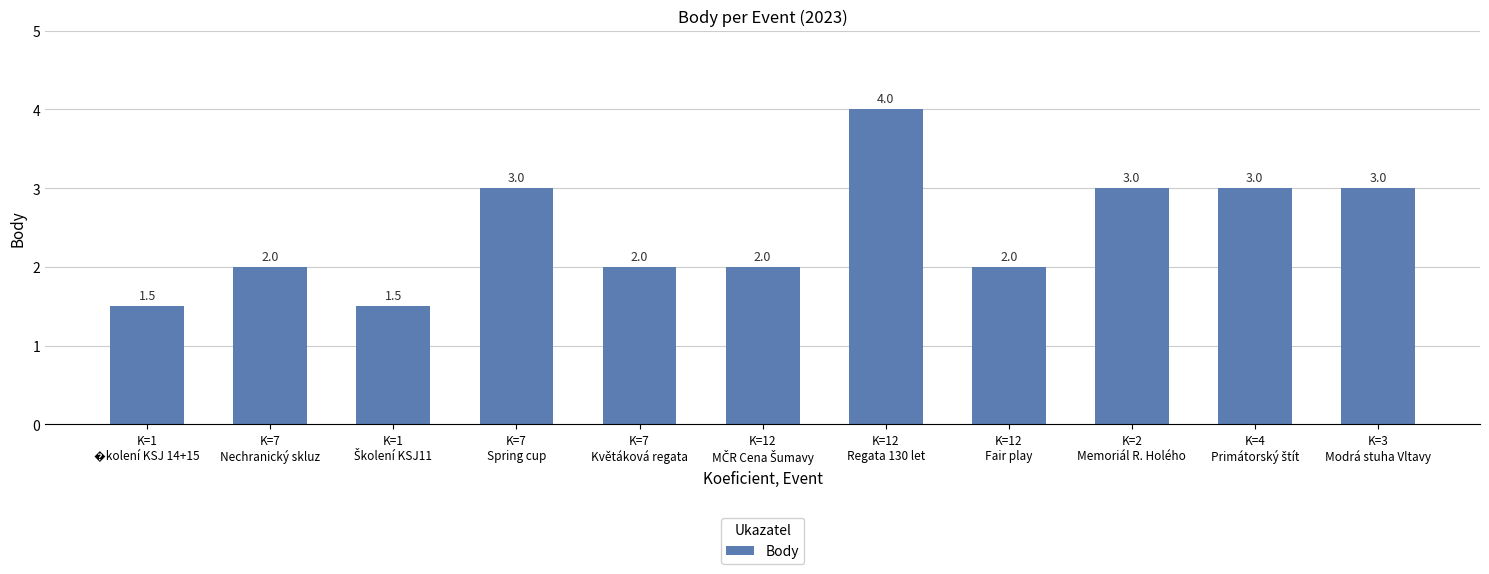

What is the greatest value displayed?

4.0